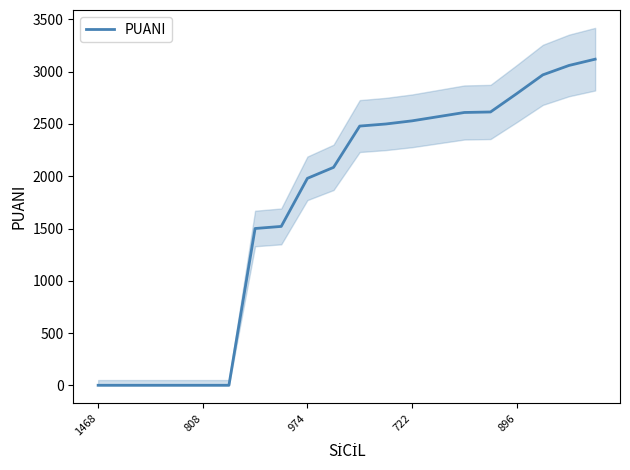

What is the difference between the maximum and second lowest values?

3120